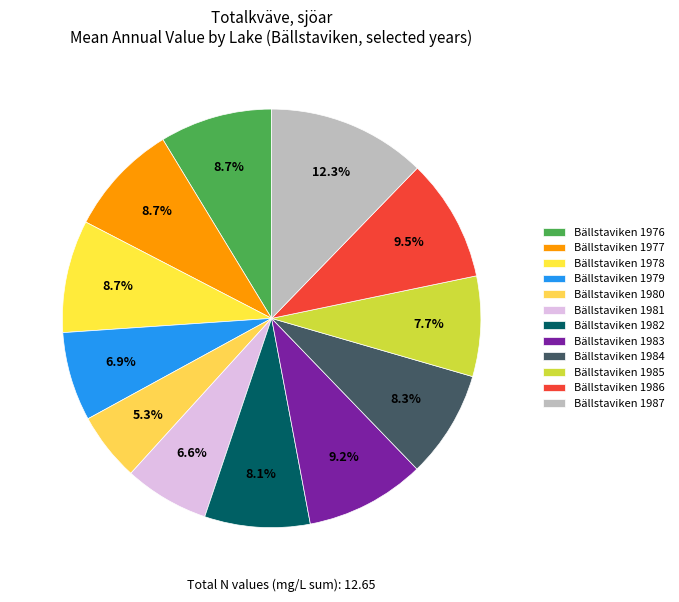

How many slices are in this pie chart?

12